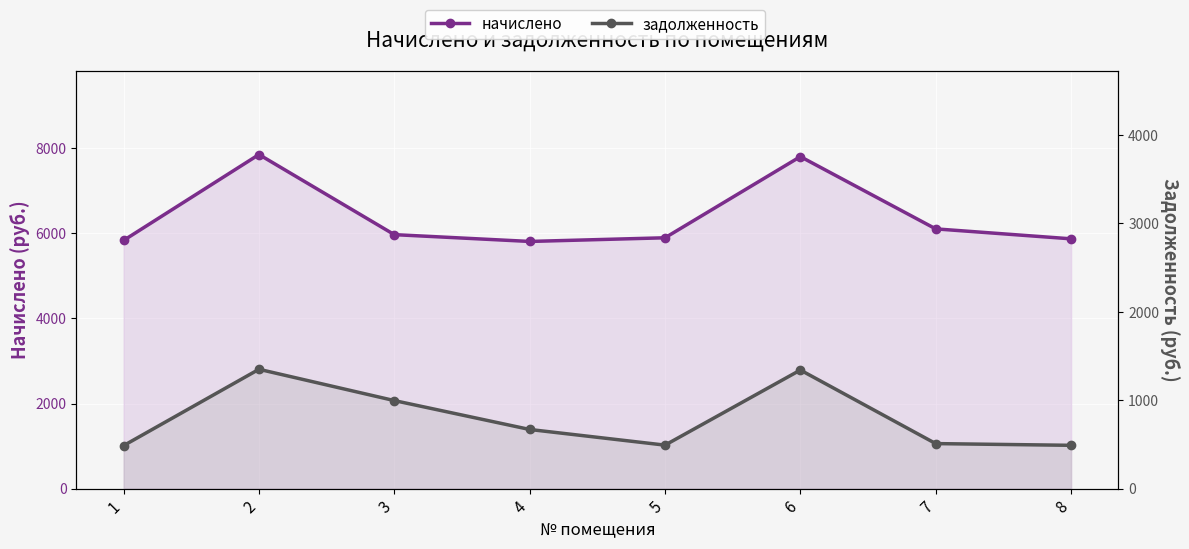

At which label does задолженность first exceed 668?

2